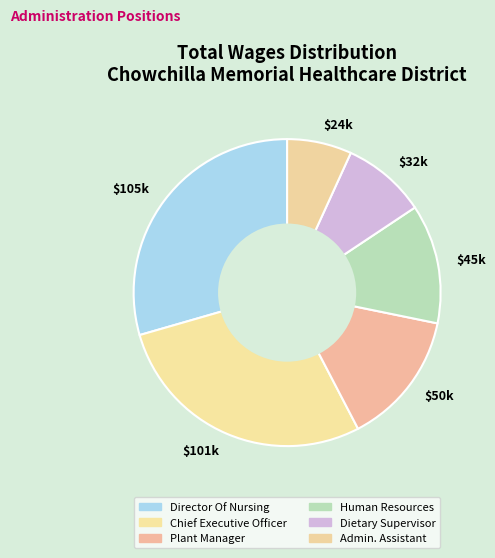

Which slice is the largest?

$105k